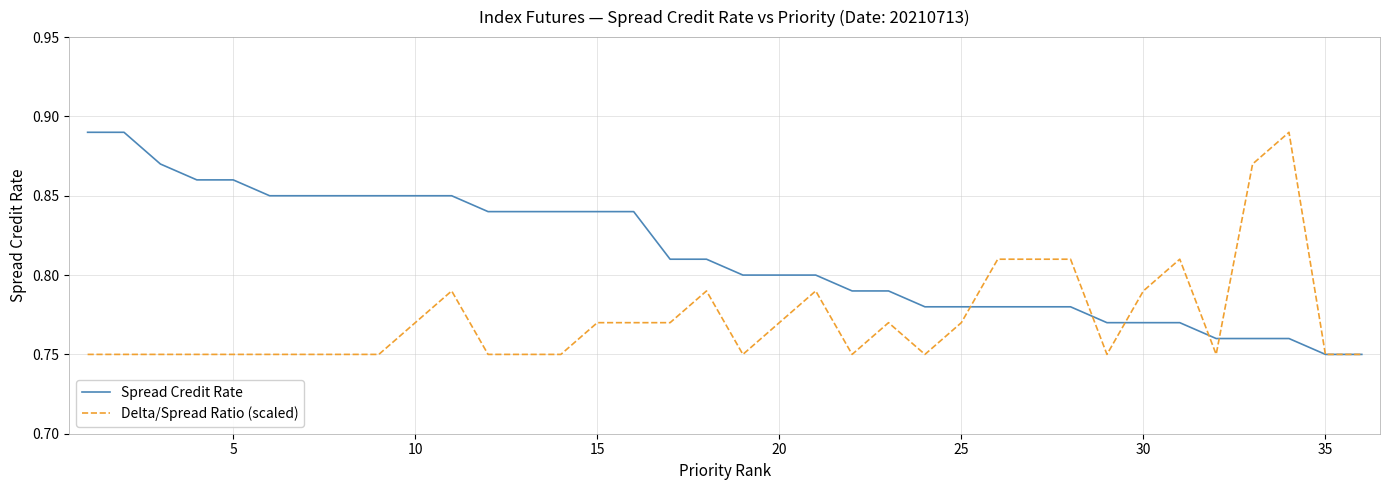

Reading left to right, what are all the values shown in this chart?

Spread Credit Rate: 0.9	0.9	0.9	0.9	0.9	0.8	0.8	0.8	0.8	0.8	0.8	0.8	0.8	0.8	0.8	0.8	0.8	0.8	0.8	0.8	0.8	0.8	0.8	0.8	0.8	0.8	0.8	0.8	0.8	0.8	0.8	0.8	0.8	0.8	0.8	0.8
Delta/Spread Ratio (scaled): 0.8	0.8	0.8	0.8	0.8	0.8	0.8	0.8	0.8	0.8	0.8	0.8	0.8	0.8	0.8	0.8	0.8	0.8	0.8	0.8	0.8	0.8	0.8	0.8	0.8	0.8	0.8	0.8	0.8	0.8	0.8	0.8	0.9	0.9	0.8	0.8